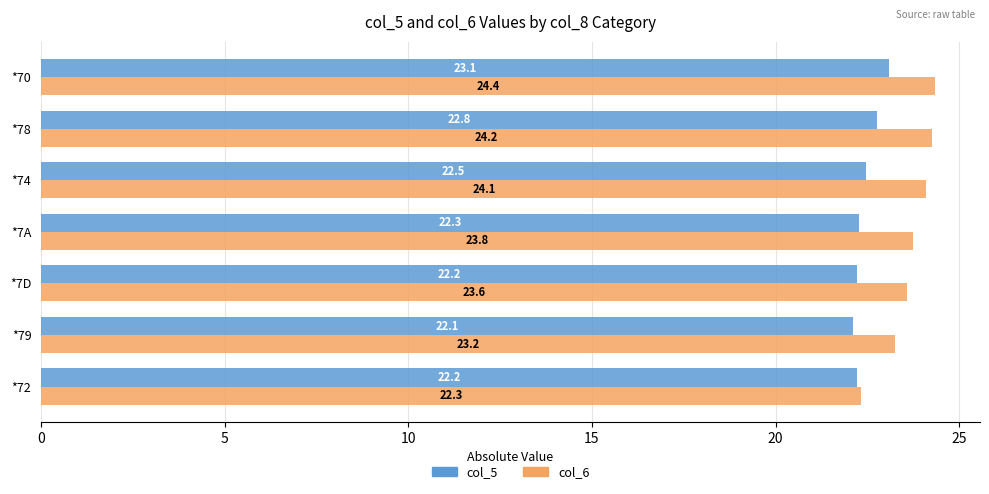

What is the difference between the second highest and minimum values in the col_6 series?

1.9